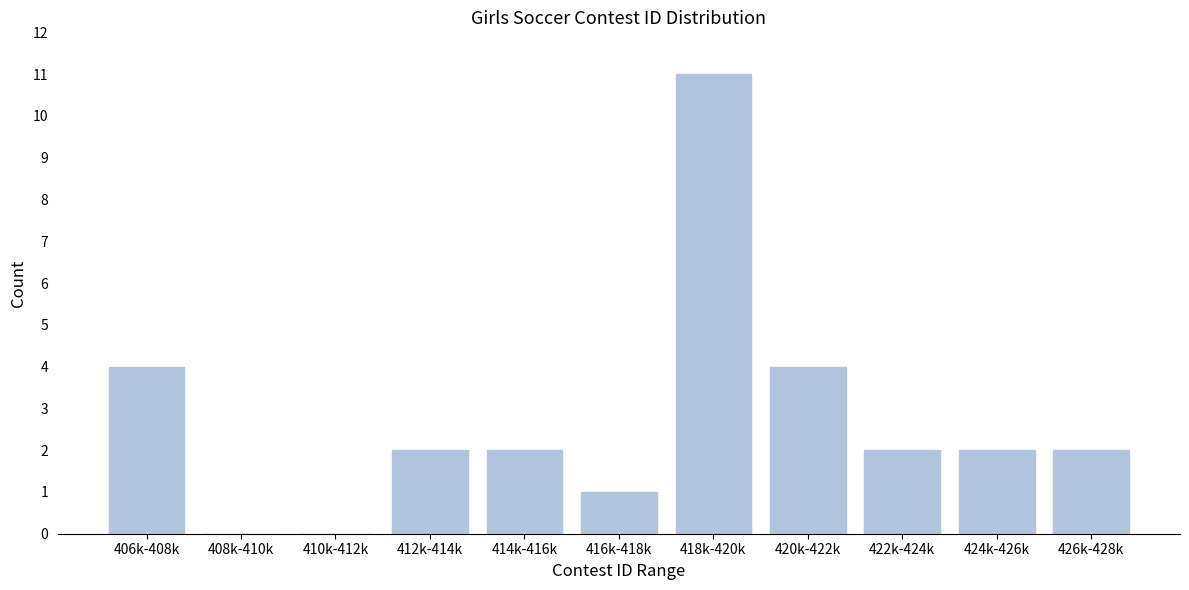

Reading left to right, what are all the values shown in this chart?

406k-408k=4	408k-410k=0	410k-412k=0	412k-414k=2	414k-416k=2	416k-418k=1	418k-420k=11	420k-422k=4	422k-424k=2	424k-426k=2	426k-428k=2